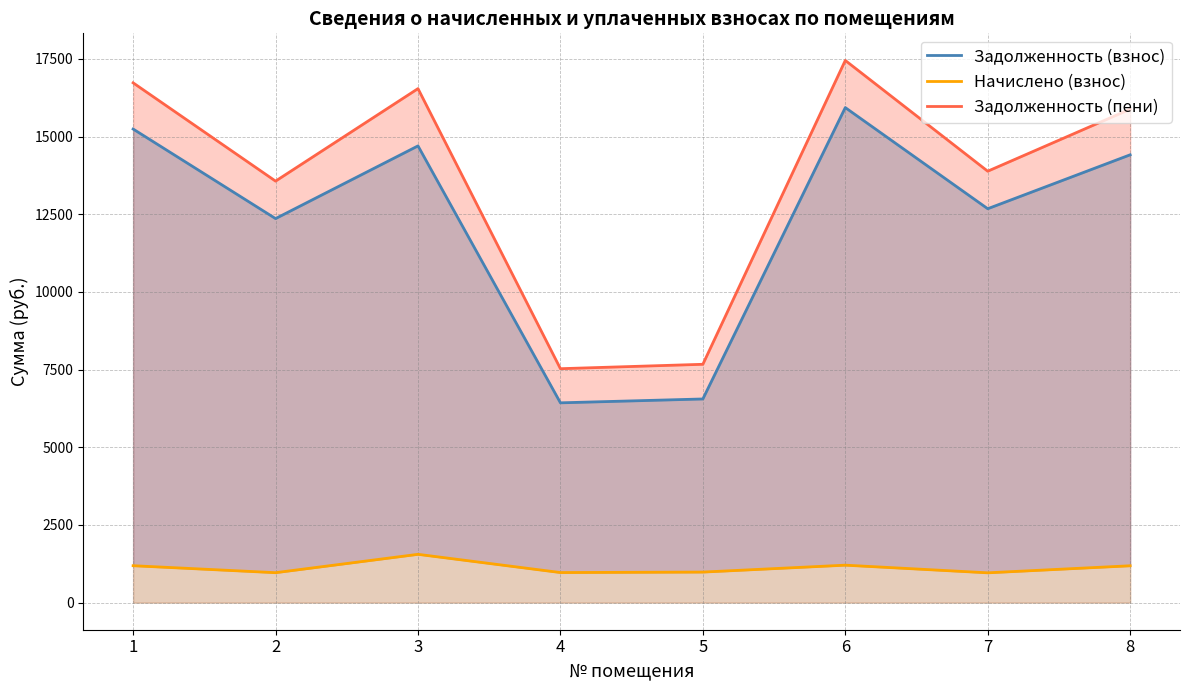

Count the number of data series in this chart.

3